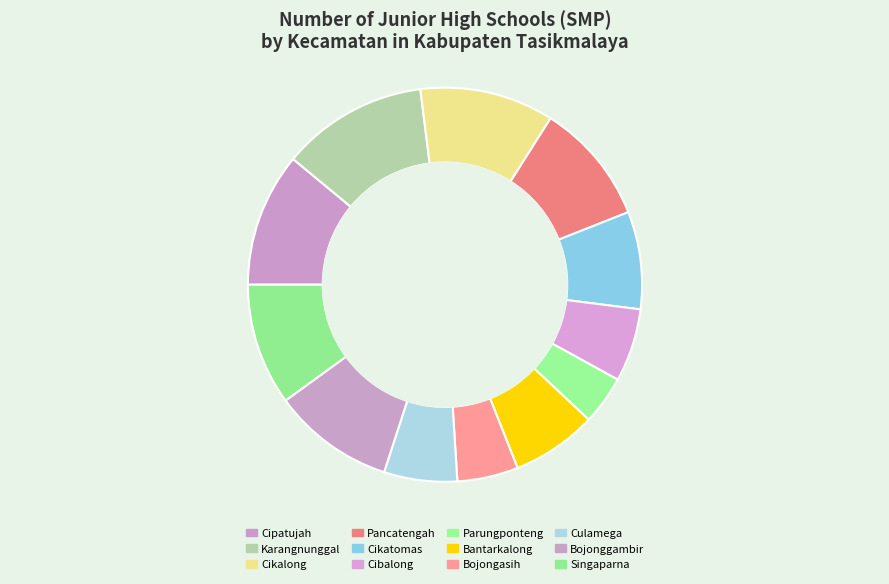

What percentage do Bantarkalong and Culamega together represent?

13.0%